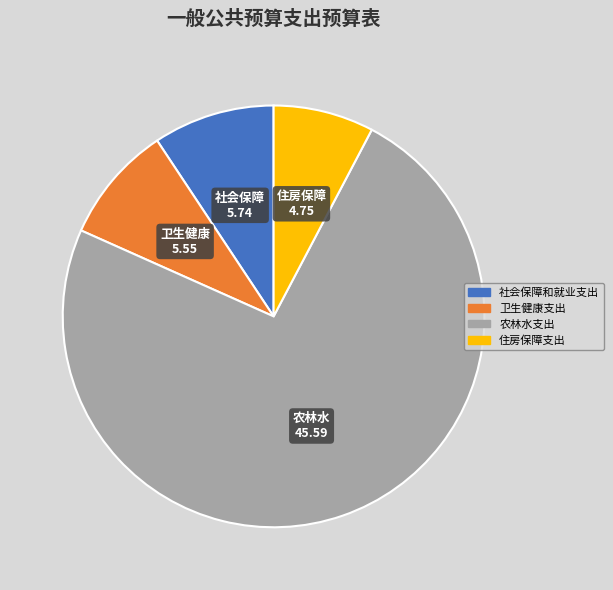

How many segments does this pie chart have?

4